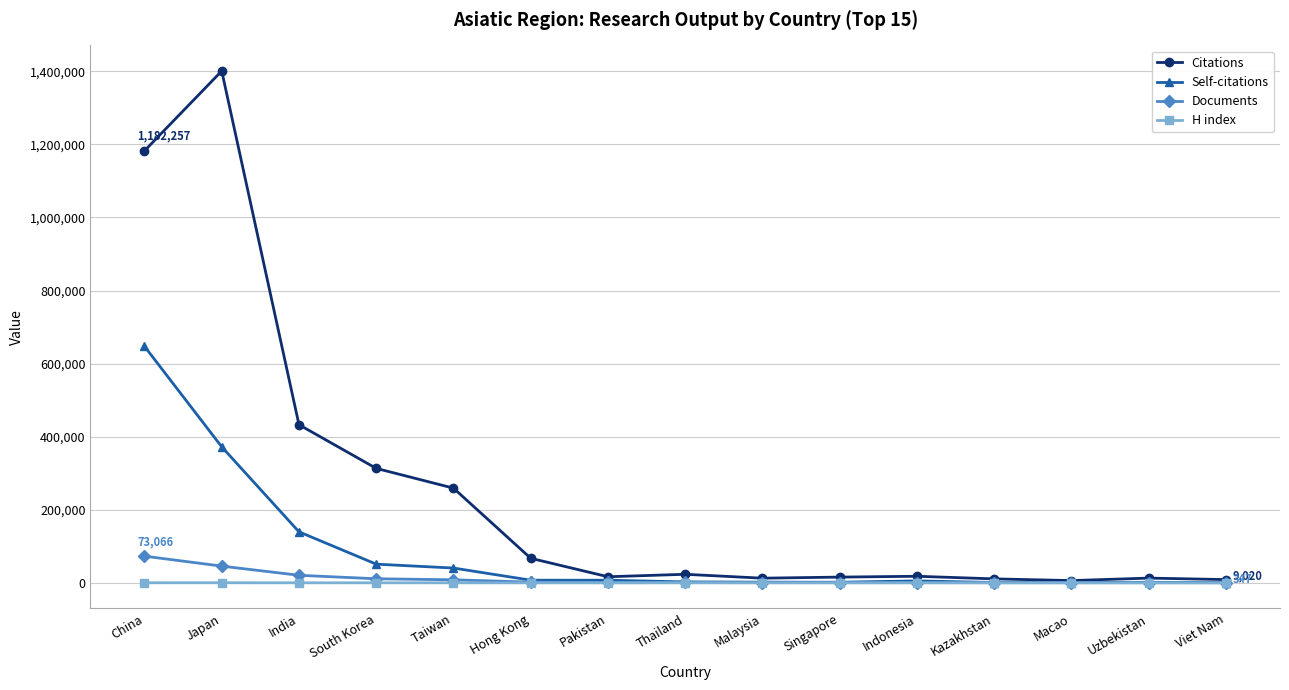

What is the total value across all series at India?

593339